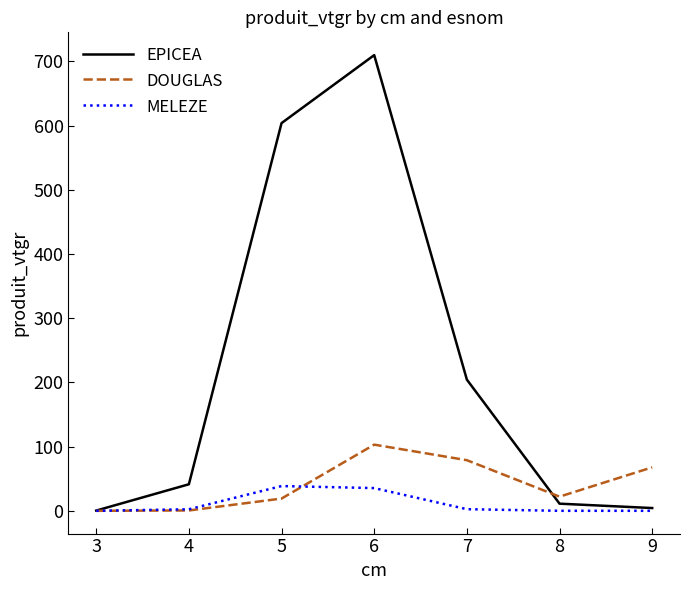

What is the minimum value for EPICEA?

0.3